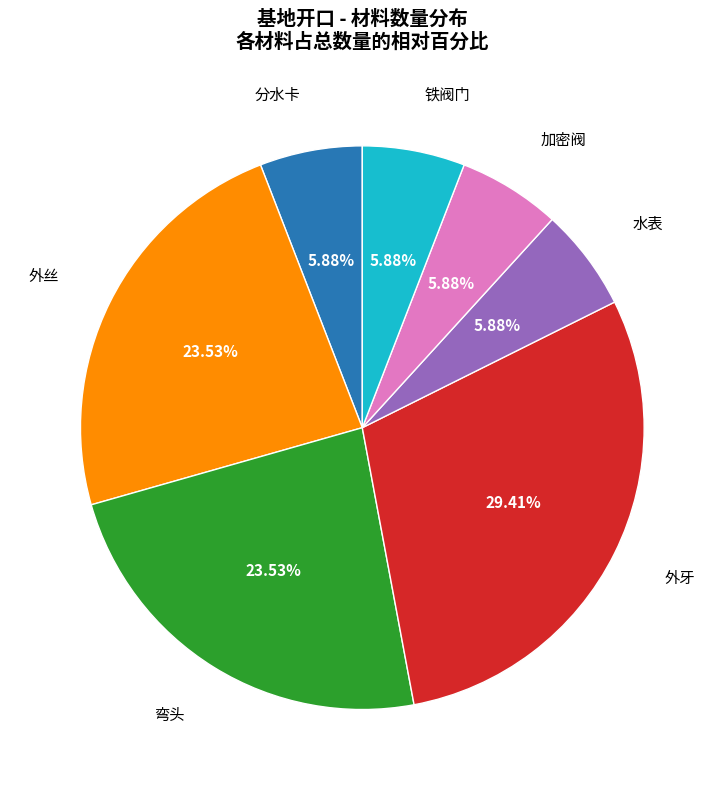

How many segments does this pie chart have?

7